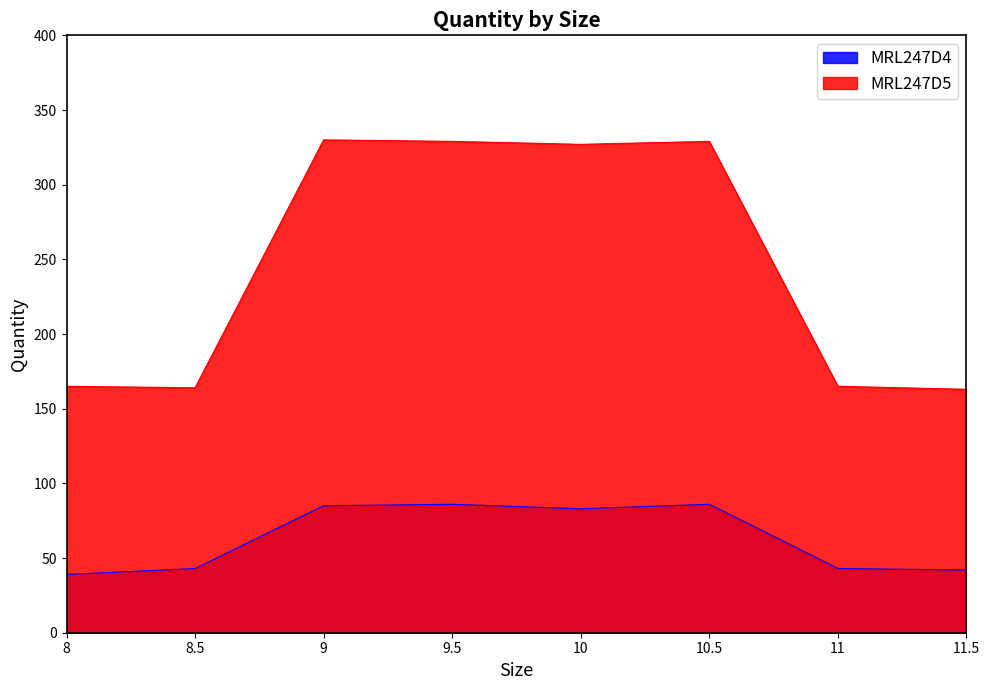

What are all the series names shown in the legend?

MRL247D4, MRL247D5